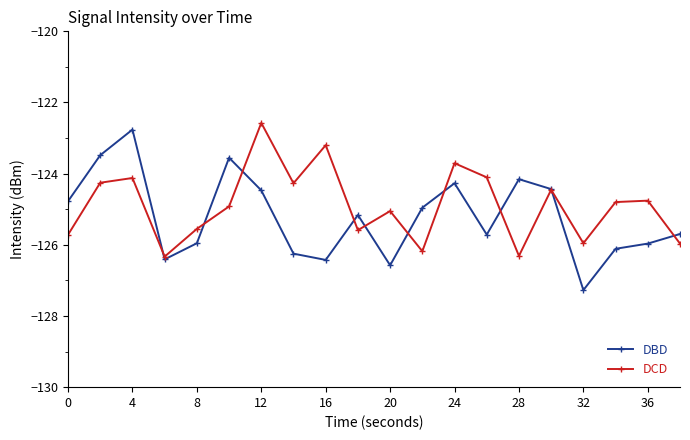

At how many categories does at least one series exceed -124?

6